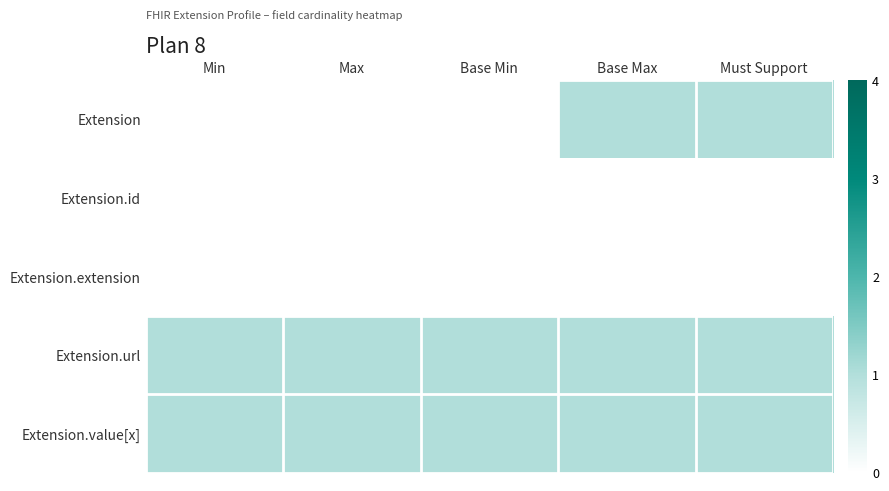

At how many categories does at least one series exceed 0?

5